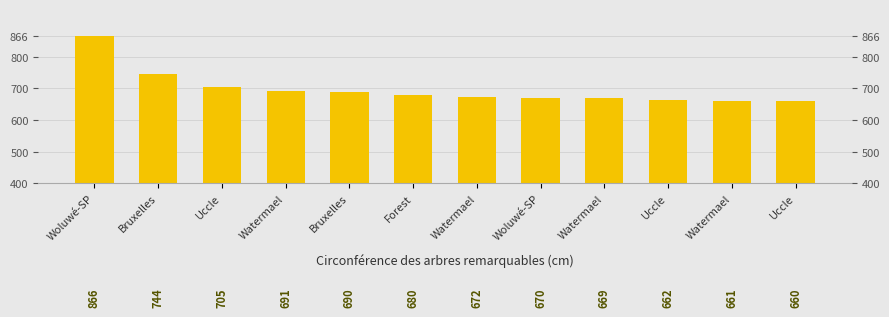

What is the average value?

698